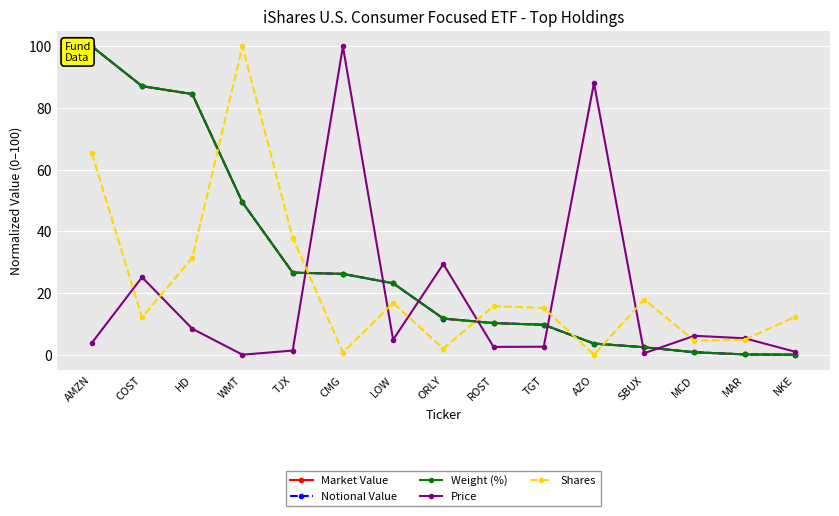

Does the chart have visible grid lines?

Yes